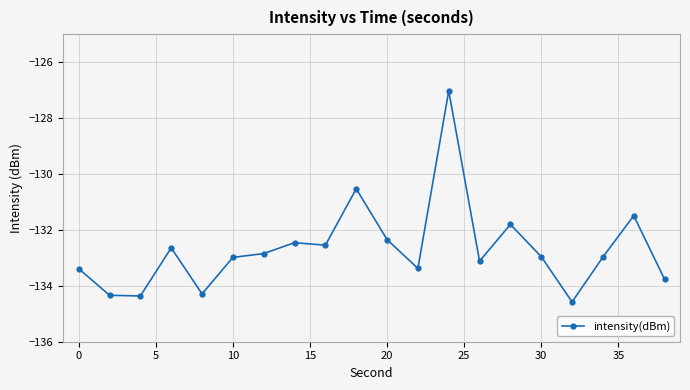

What is the value of the 18th point from the left?

-133.0